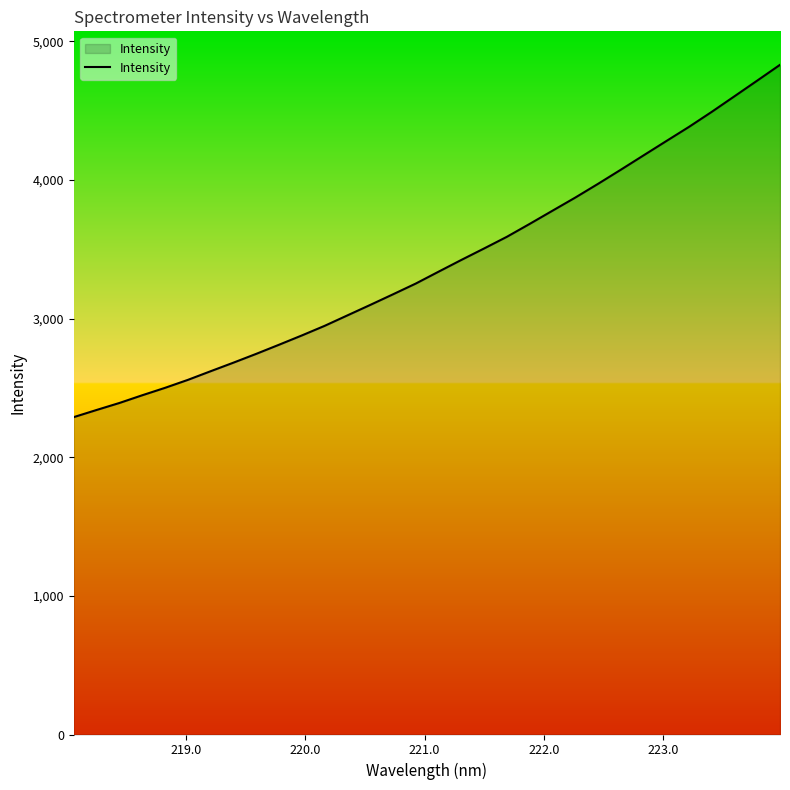

What is the difference between the maximum and minimum values?

2541.7